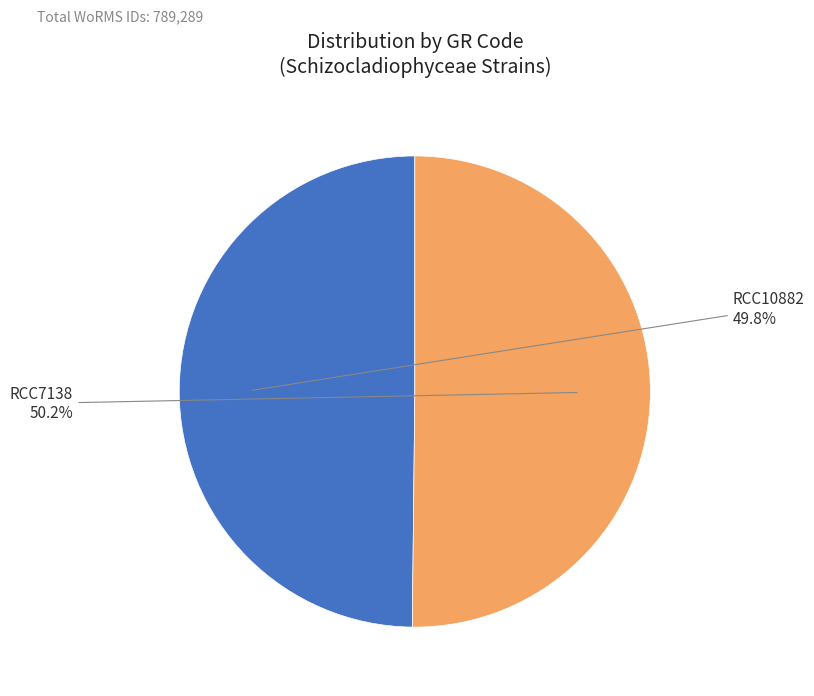

Is there any slice that represents more than half of the pie?

Yes